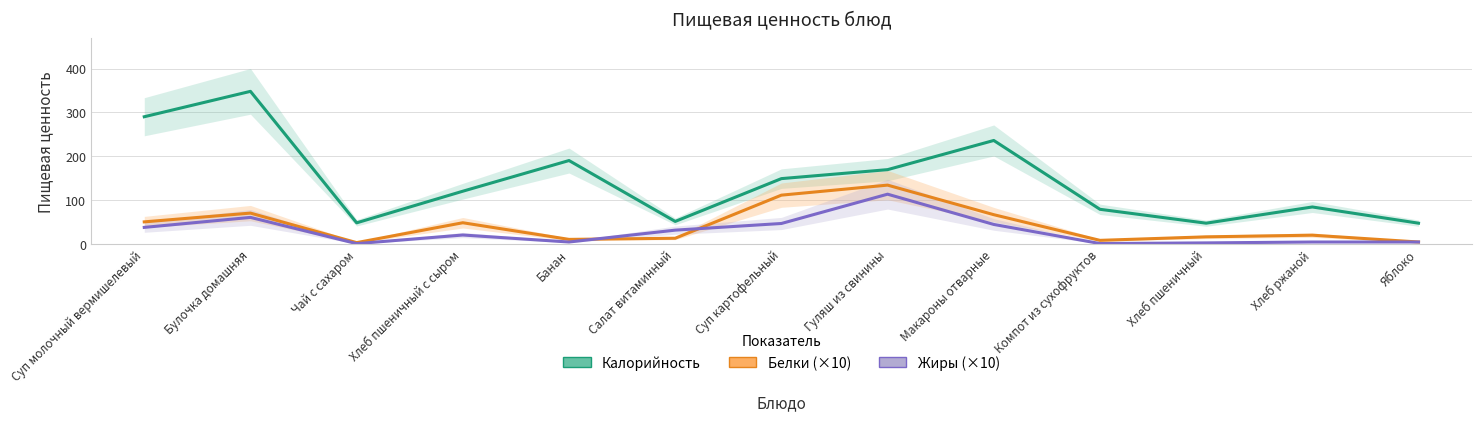

Where is Белки (×10) nearest to the value 68?

Макароны отварные